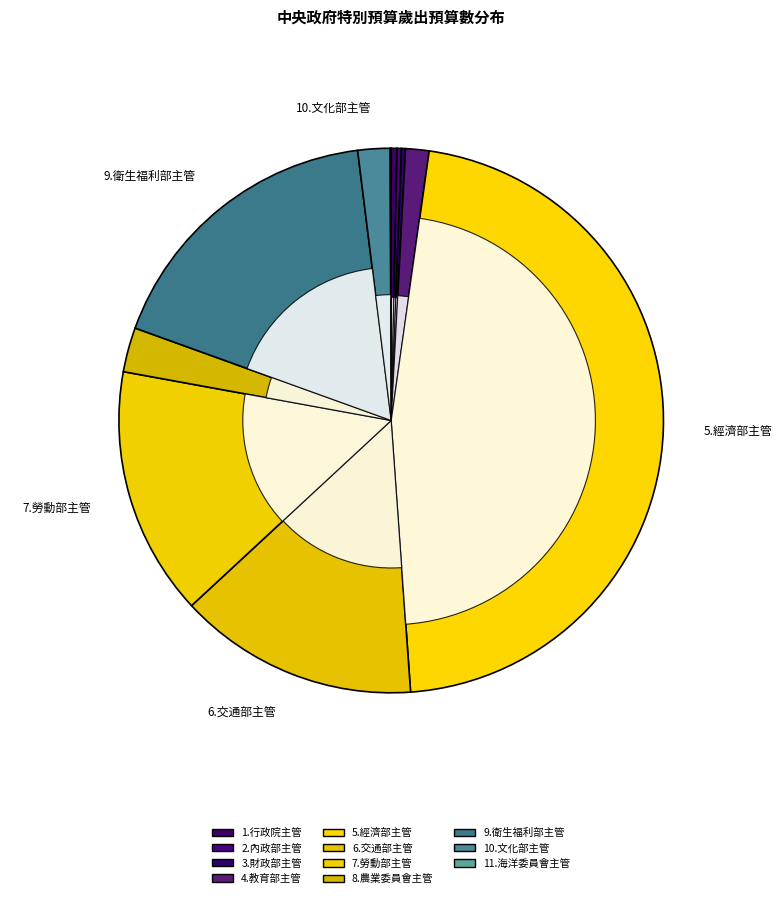

To the nearest percent, what portion does 4.教育部主管 represent?

1%